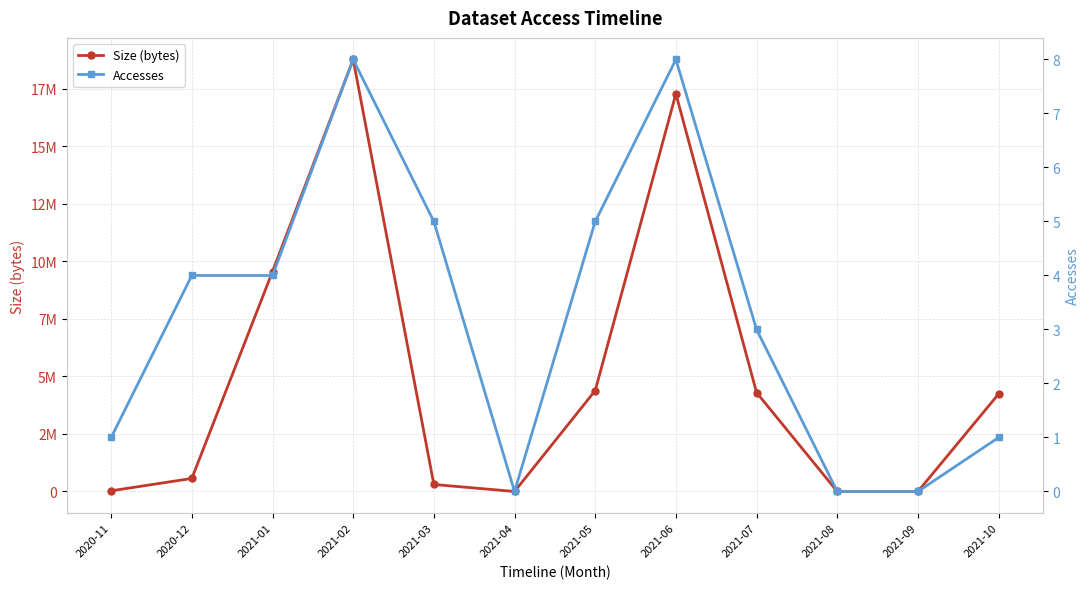

In Size (bytes), how many points are lower than both neighbors (excluding endpoints)?

1